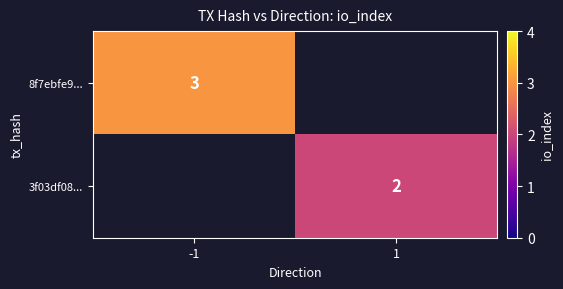

The value of 8f7ebfe9... at -1 is 5. True or false?

False